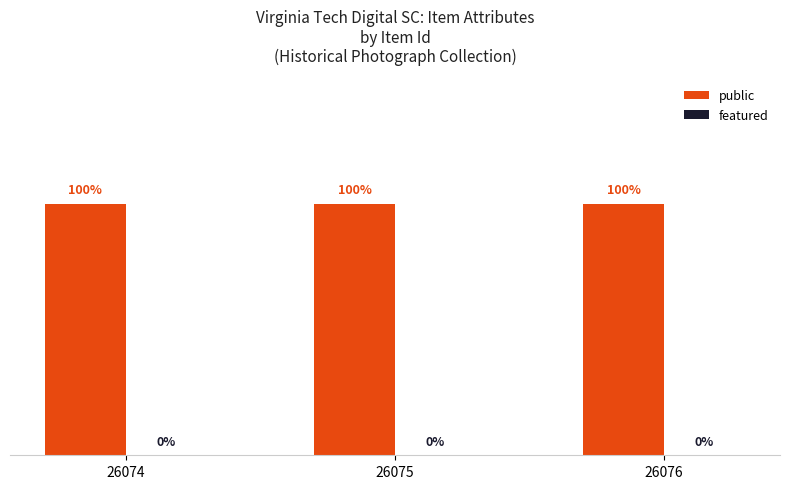

The value of public at 26074 is 0. True or false?

False